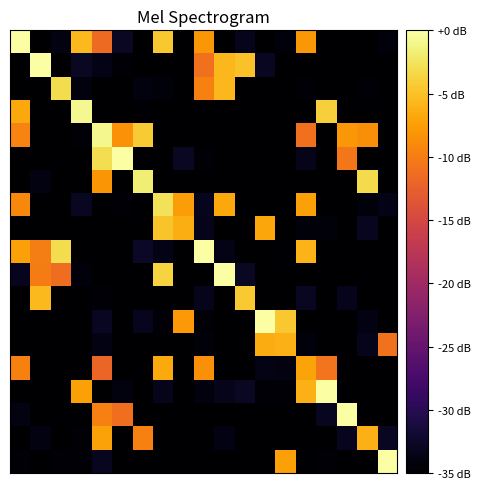

At which category is the sum across all series the highest?

4